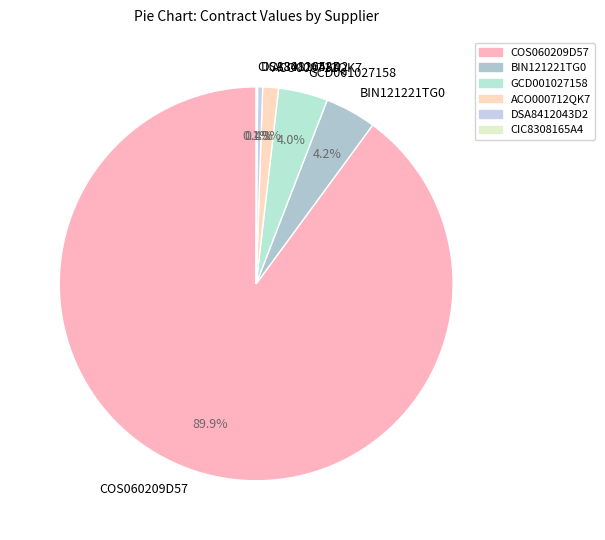

Which slice is the largest?

COS060209D57